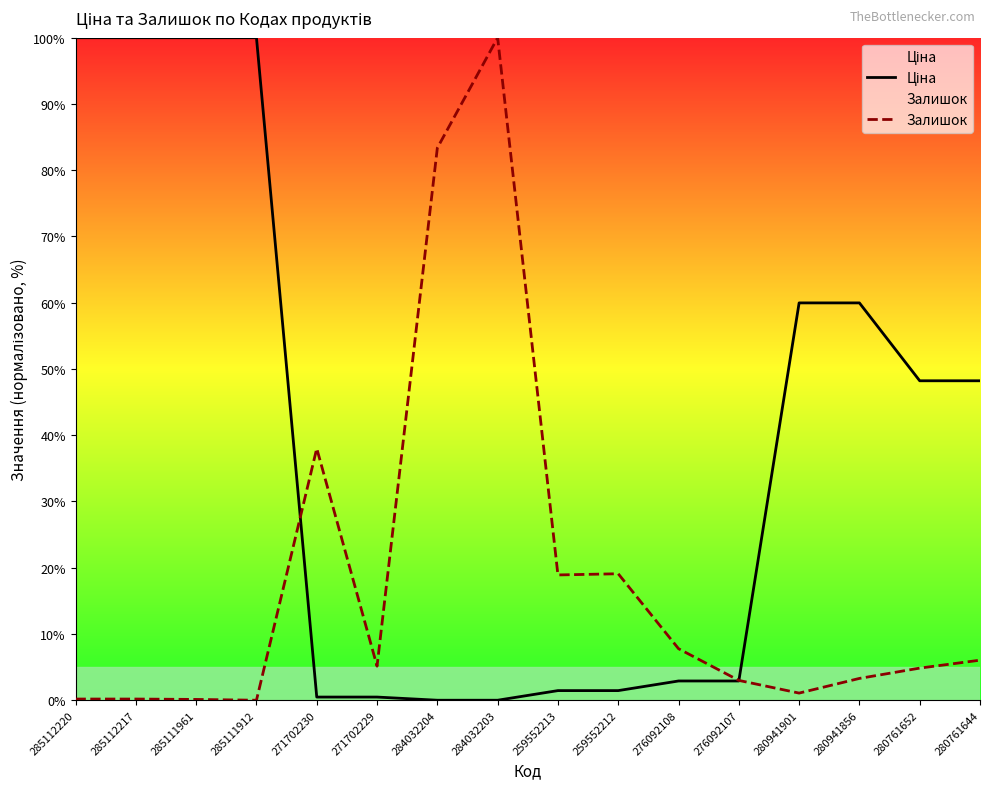

How many values in the Ціна series are below 48?

8